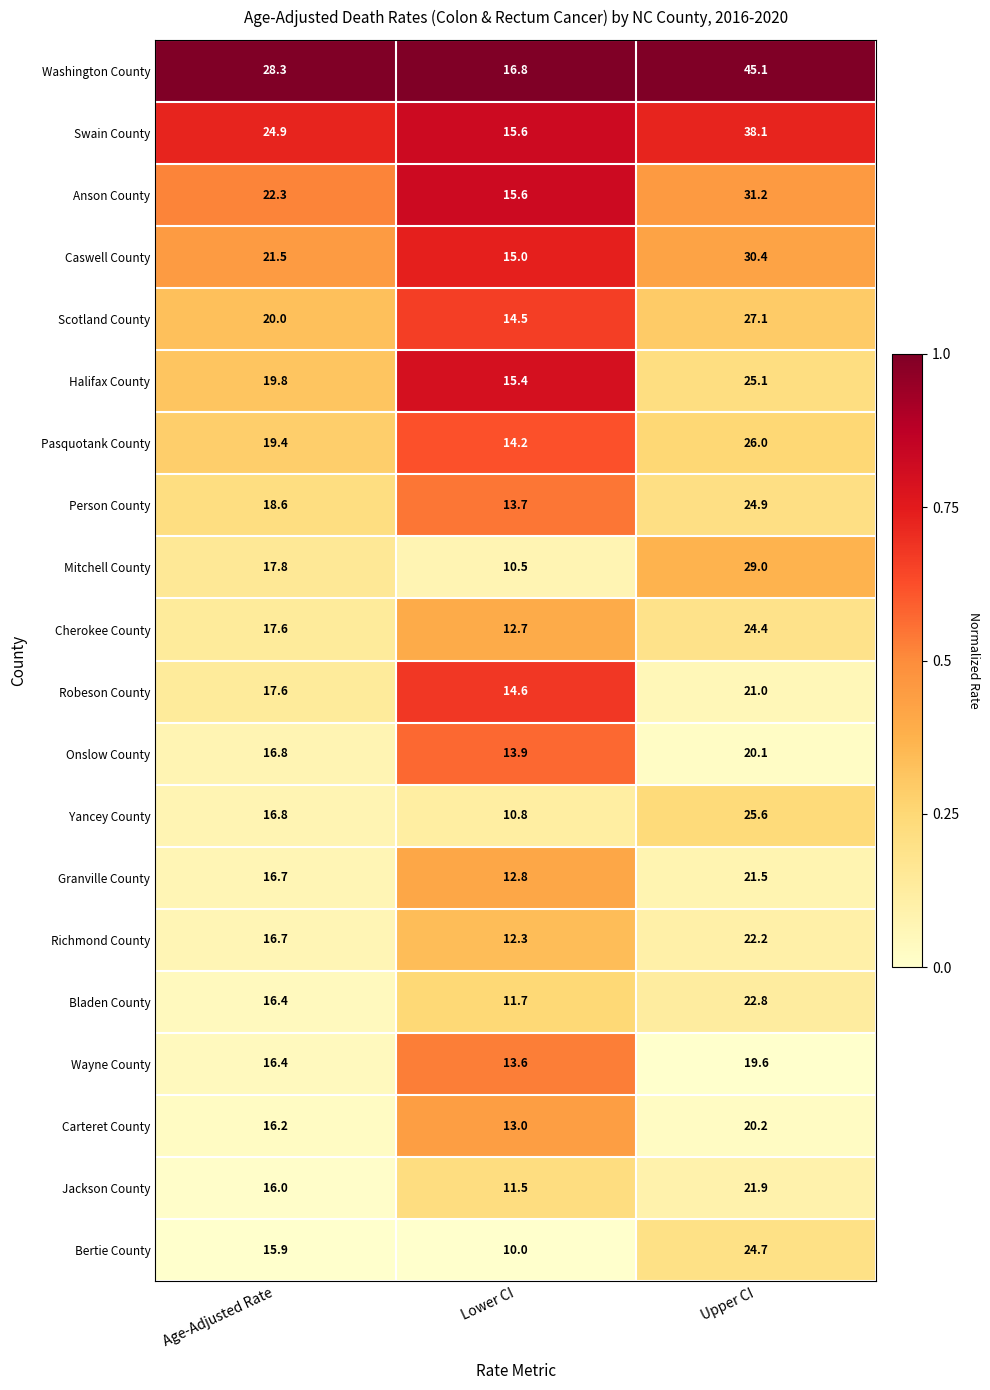

At which category is the sum across all series the highest?

Upper CI